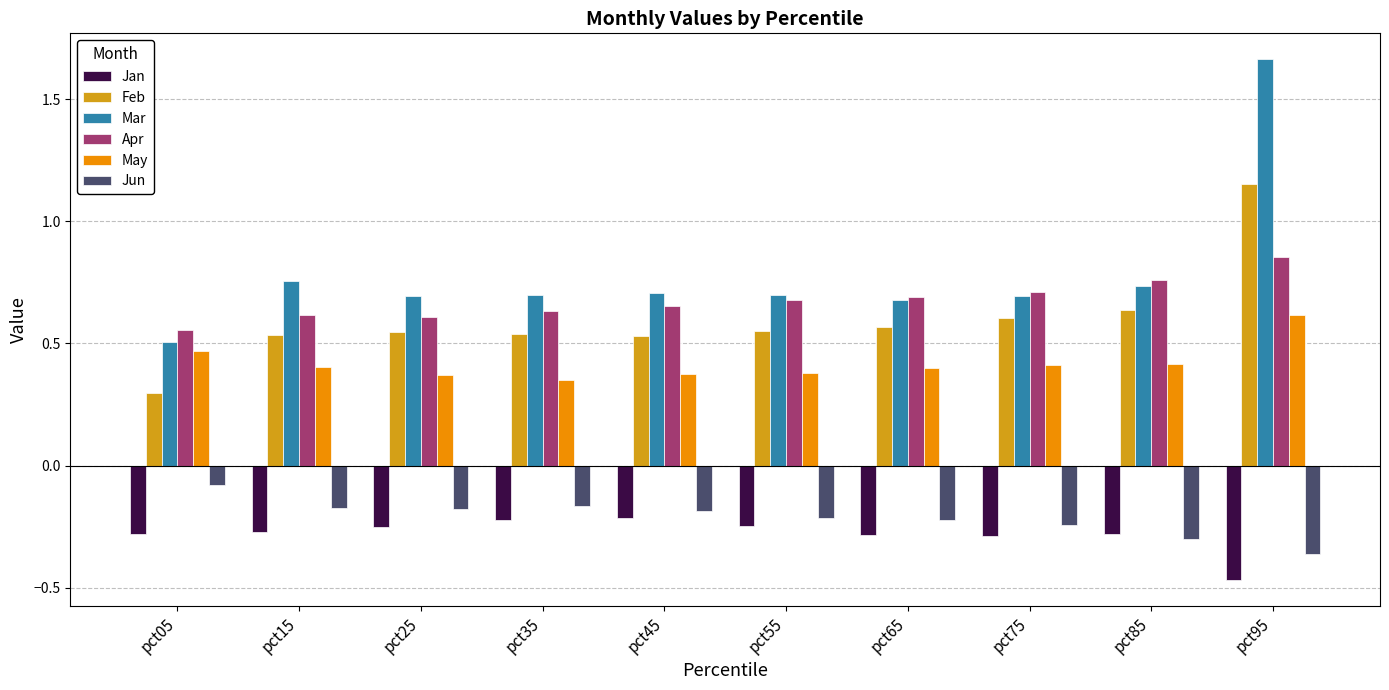

At how many categories does at least one series exceed 1?

1